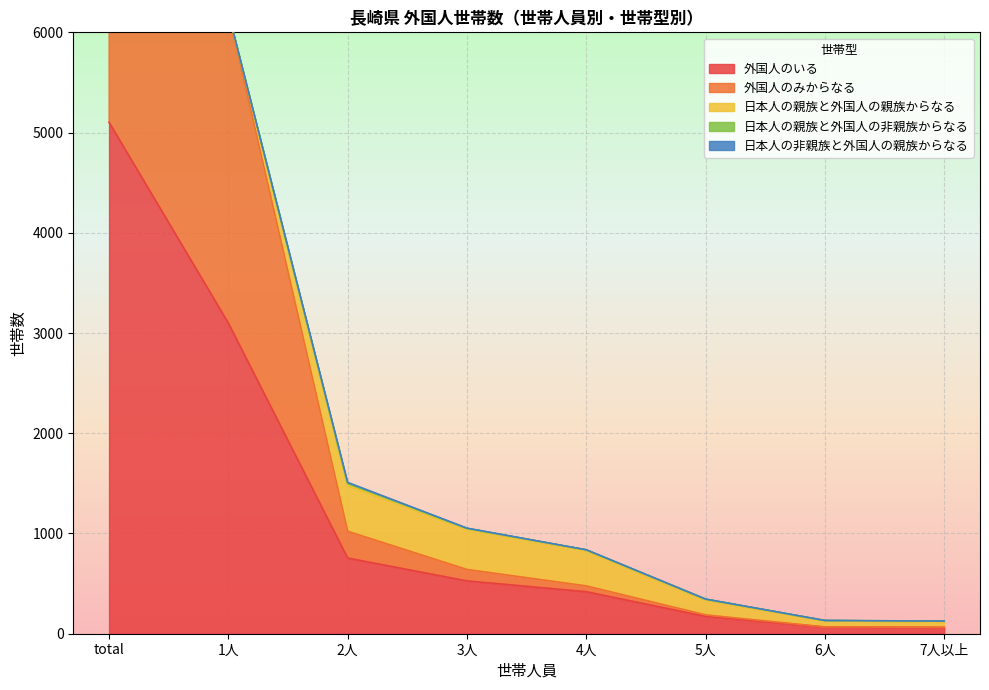

At how many categories does at least one series exceed 3424?

1